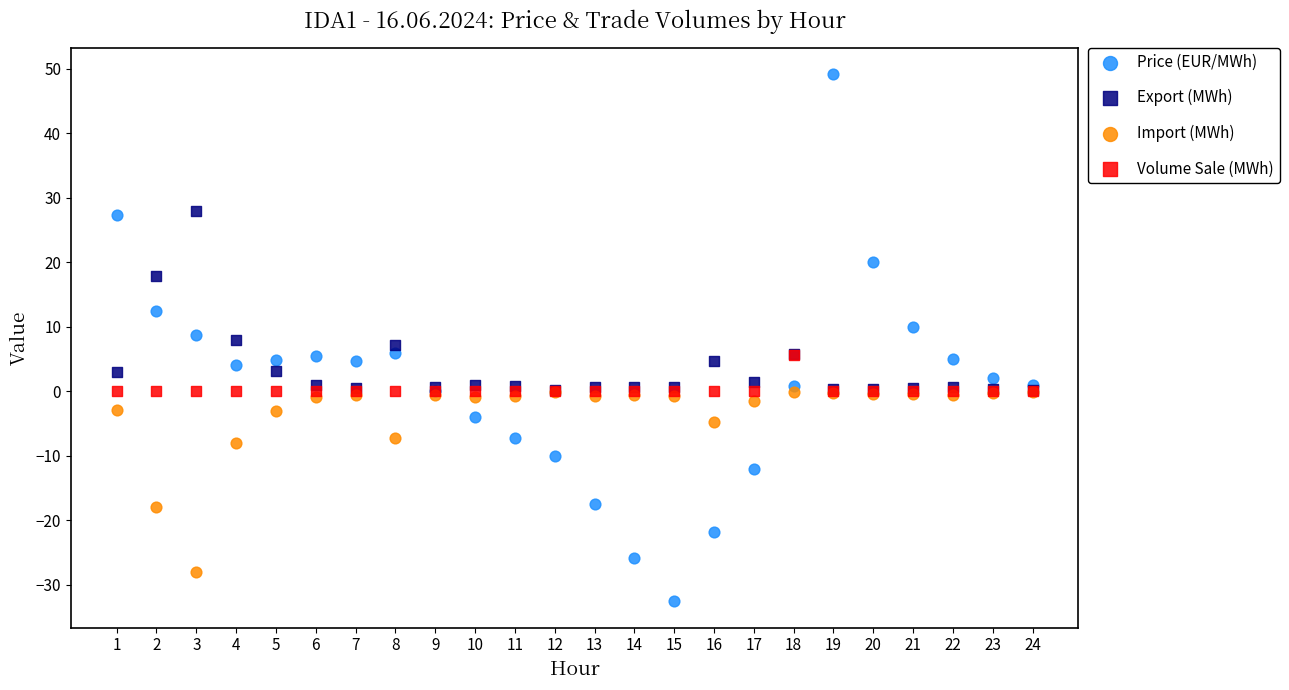

In the Import (MWh) series, what Y value is closest to -14?

-17.9